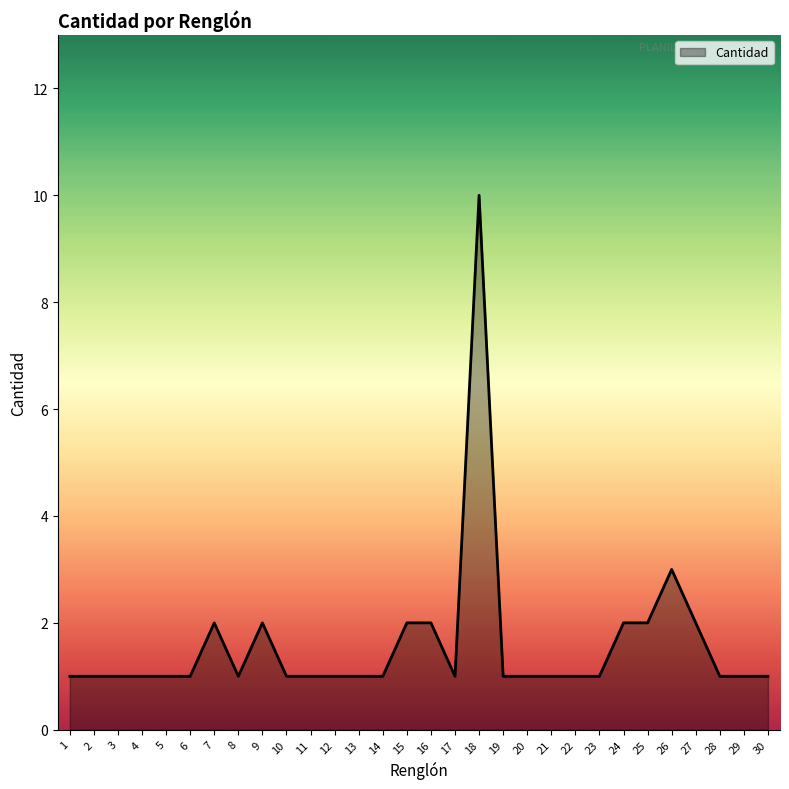

Which category has the highest value across all series?

18